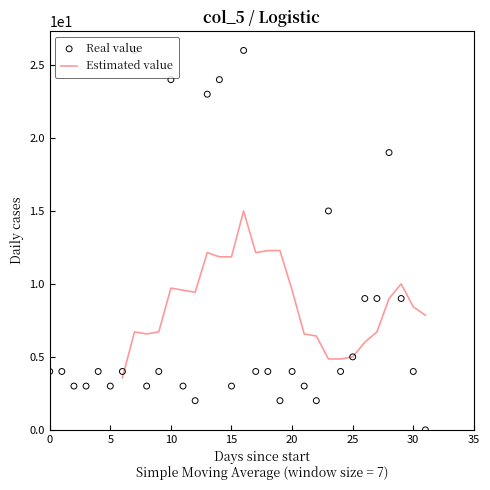

At which category is the sum across all series the highest?

16